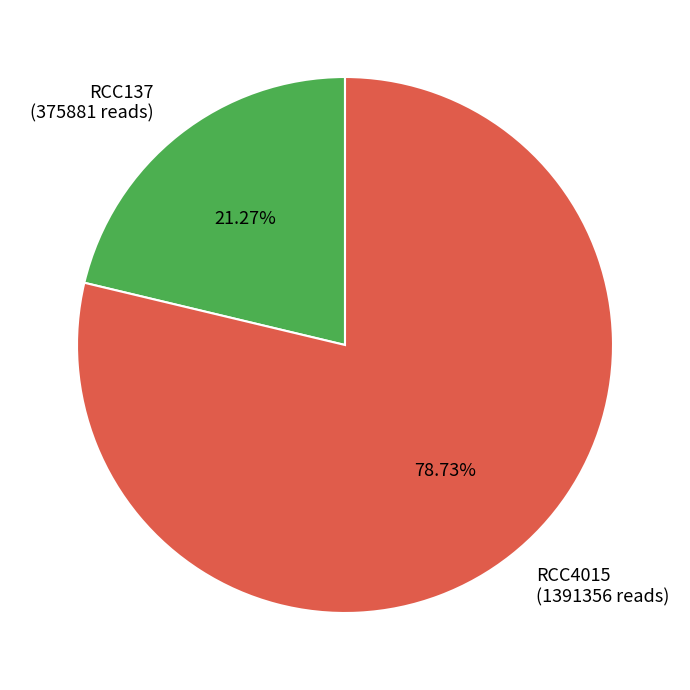

To the nearest percent, what percentage of the pie is RCC137?

21%